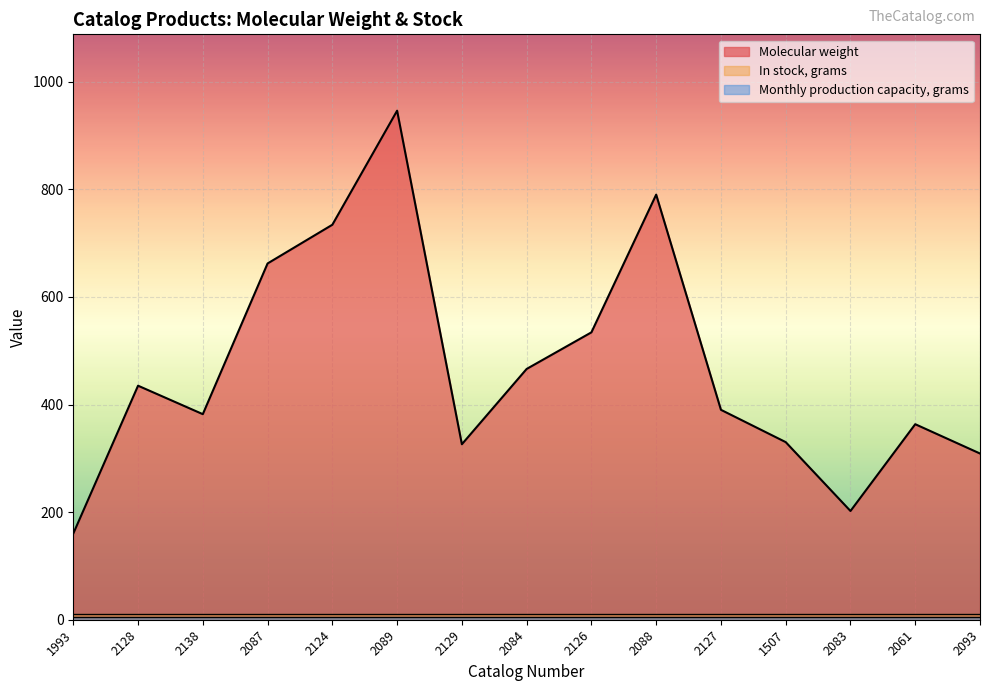

True or false: Molecular weight and Monthly production capacity, grams cross at least once.

False